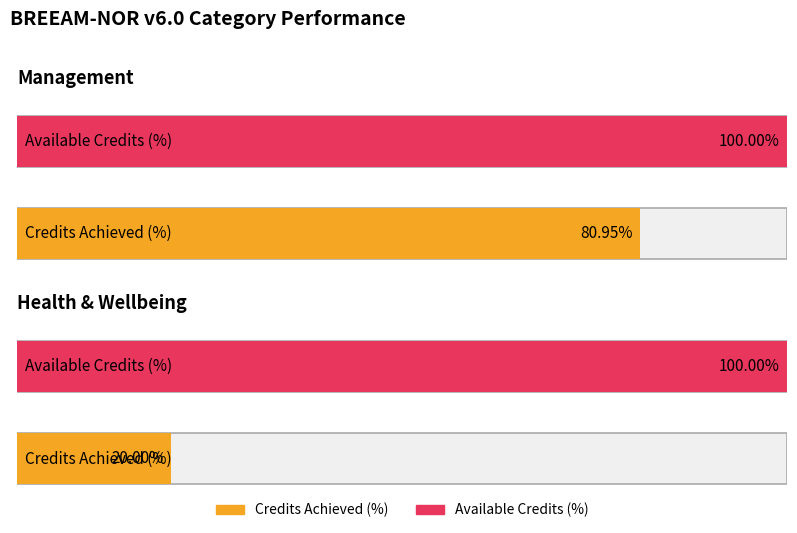

Are the bars horizontal?

Yes